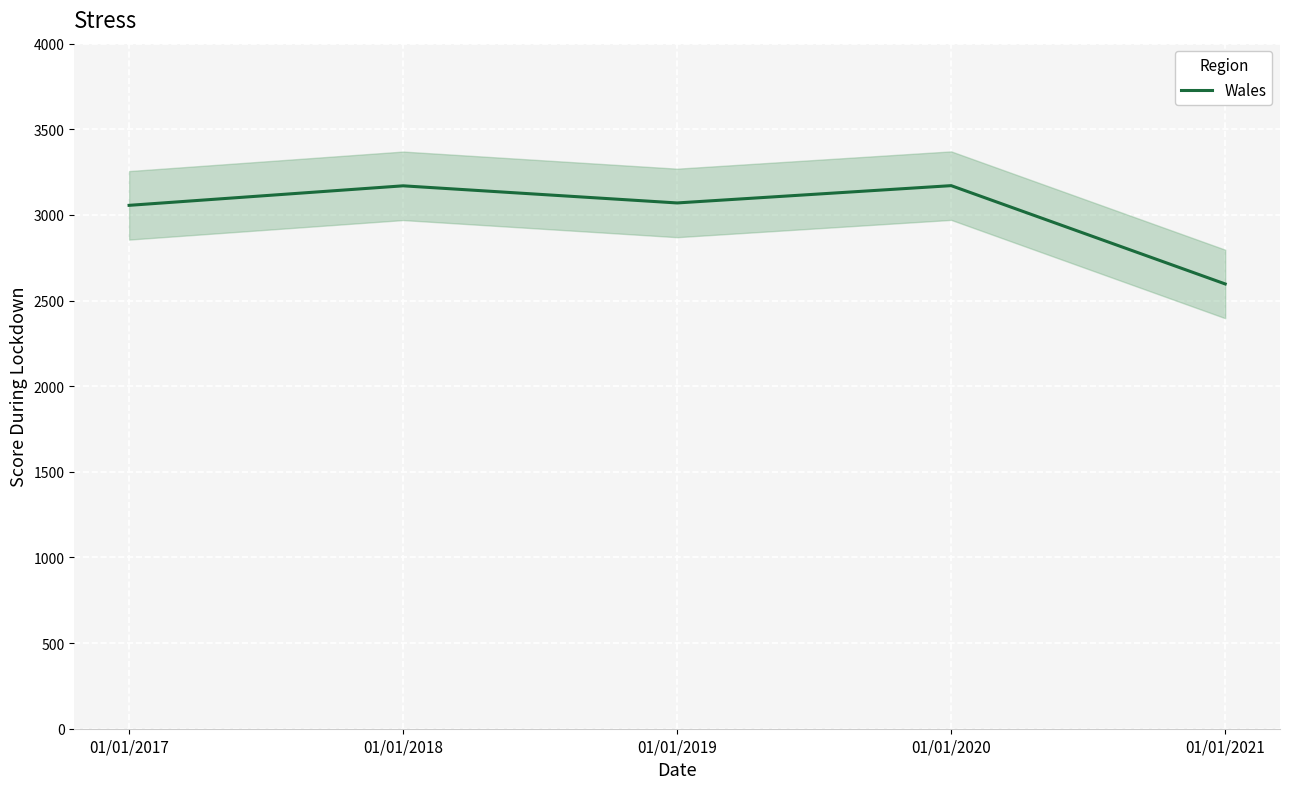

What is the sum of all values?

15064